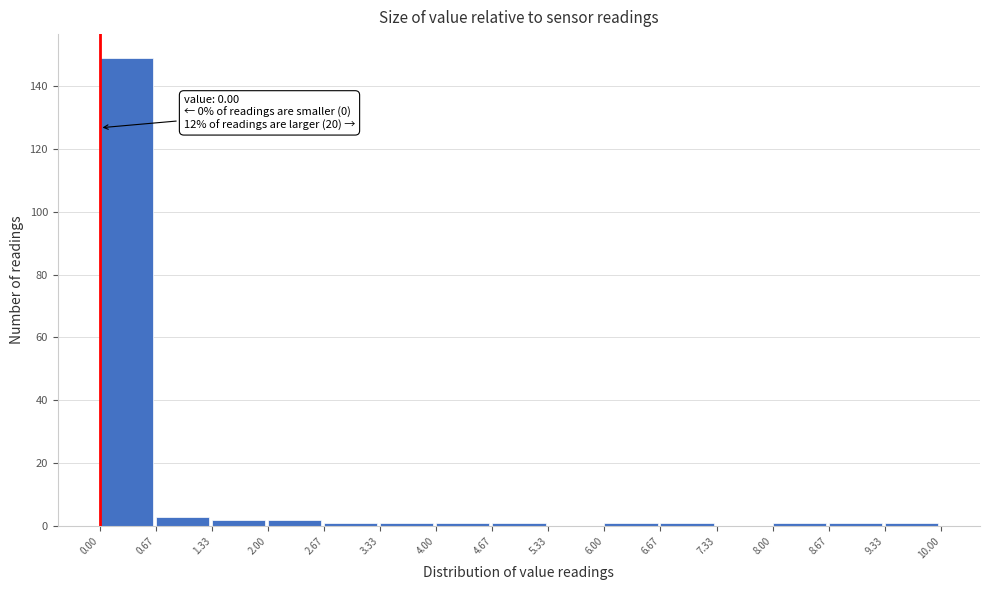

Which range on the x-axis has the tallest bar?

0.00 to 0.67